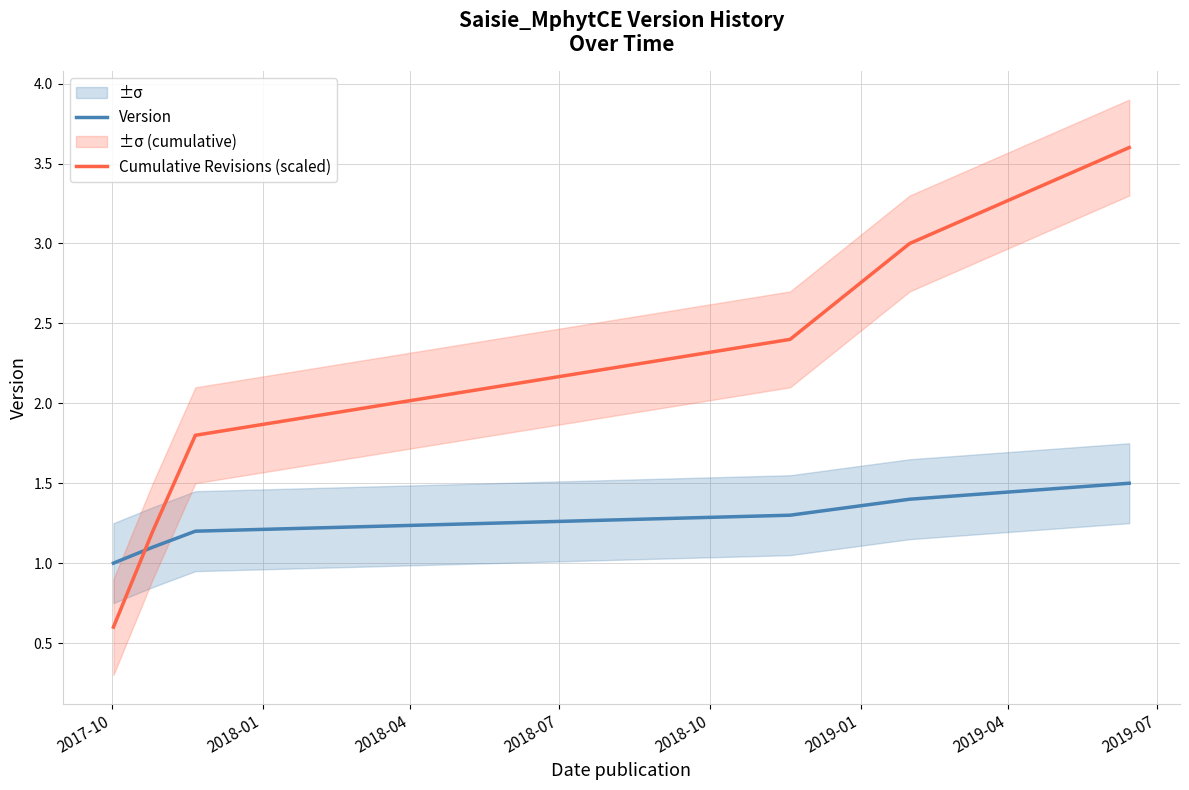

After their last crossing, which series has the higher values: Cumulative Revisions (scaled) or Version?

Cumulative Revisions (scaled)